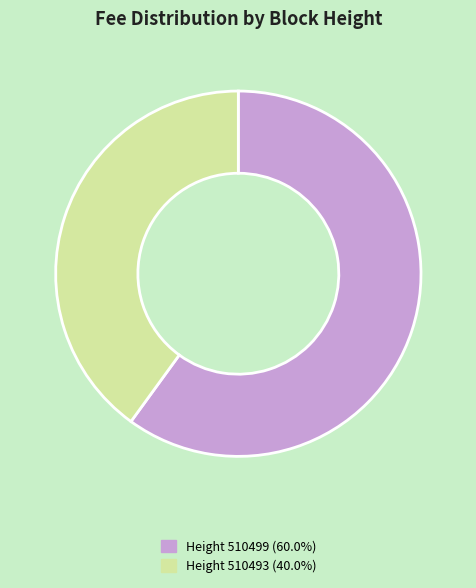

How many slices are in this pie chart?

2